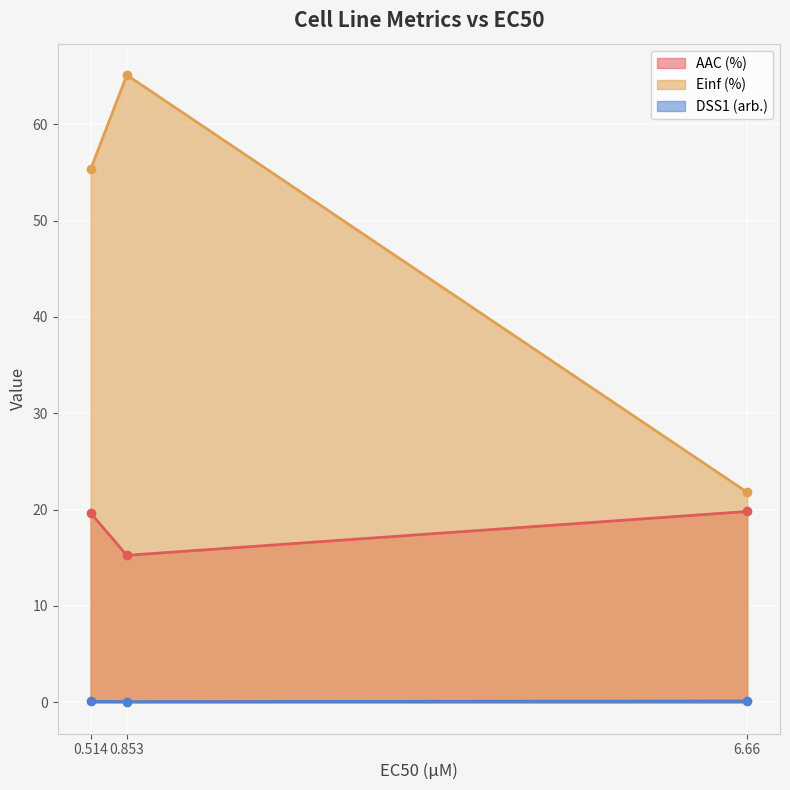

What are all the series names shown in the legend?

AAC (%), Einf (%), DSS1 (arb.)